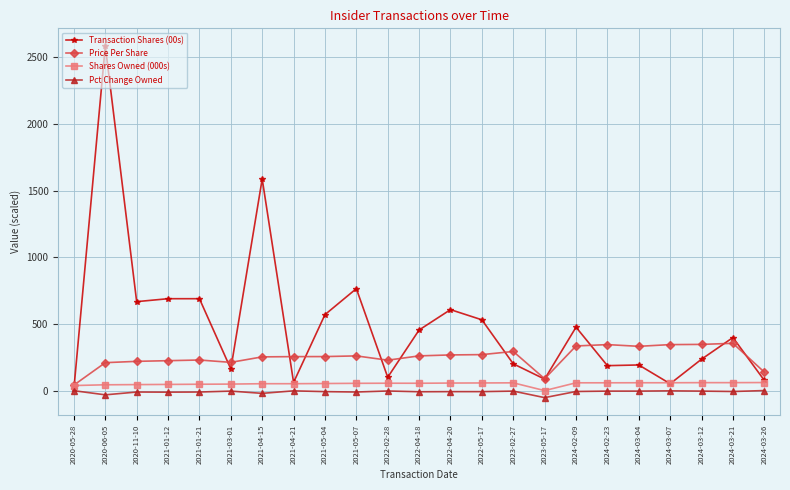

Which series has the widest spread of values?

Transaction Shares (00s)